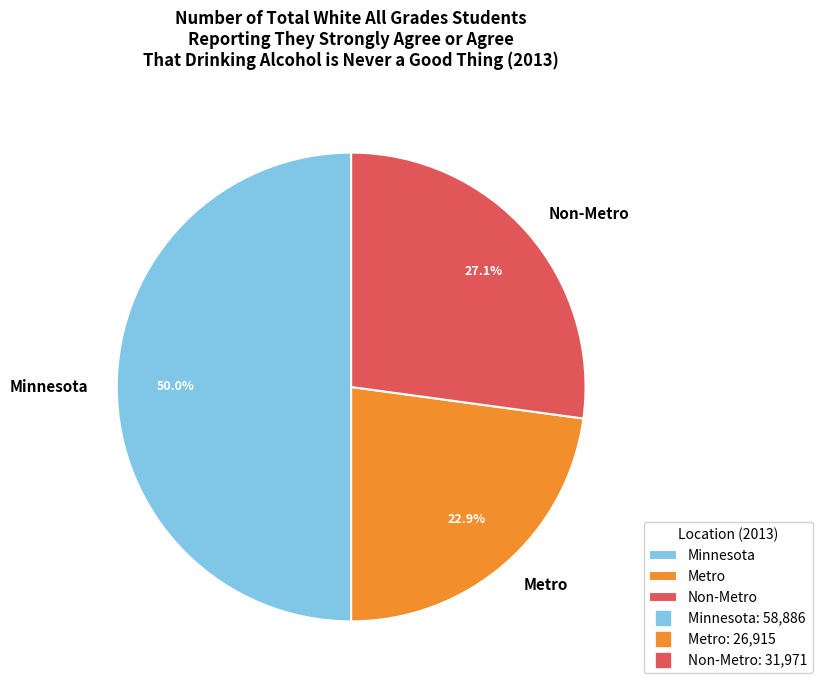

How much of the chart is everything except Minnesota?

50.0%